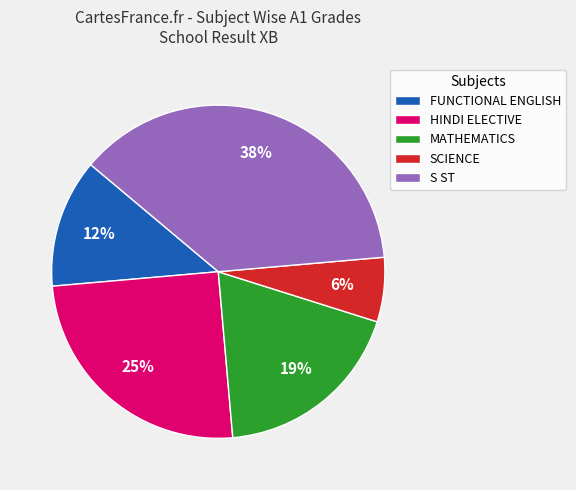

How many segments does this pie chart have?

5